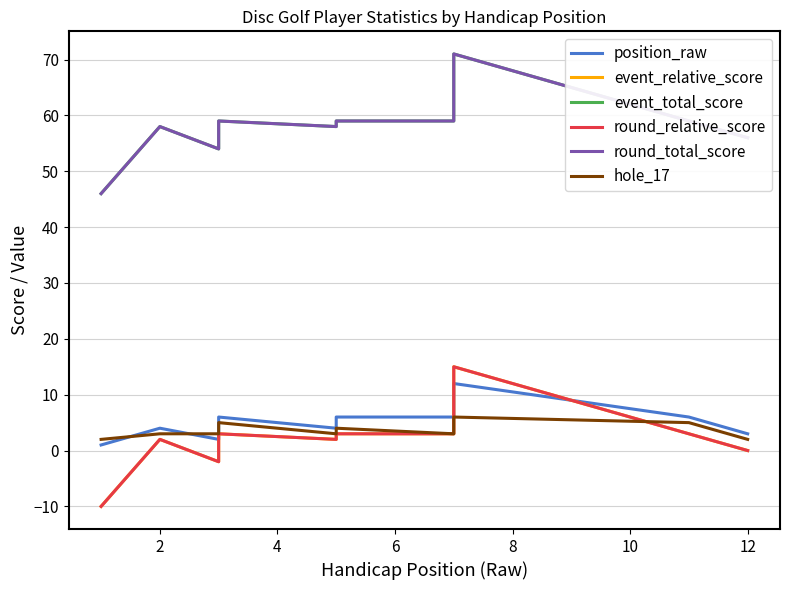

What is the minimum value shown in the chart?

-10